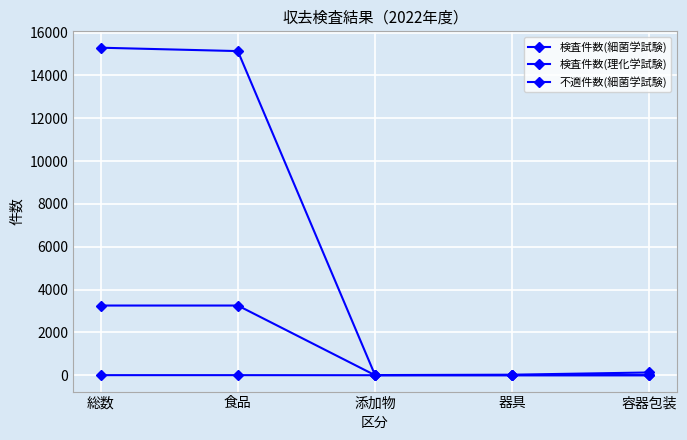

Is this an area chart (filled region under the line)?

No